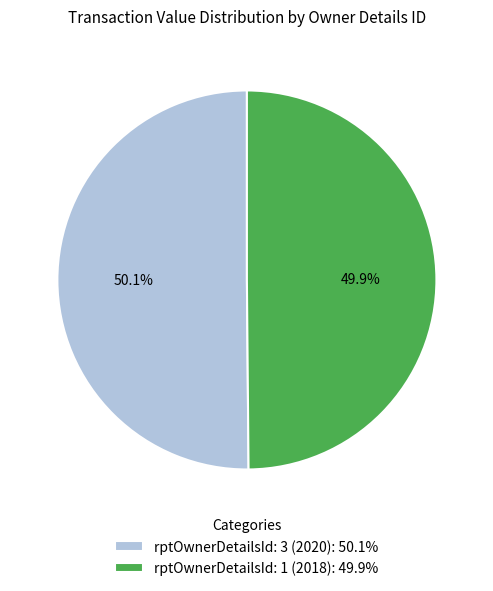

To the nearest percent, what is the combined percentage of rptOwnerDetailsId: 3 (2020) and rptOwnerDetailsId: 1 (2018)?

100%